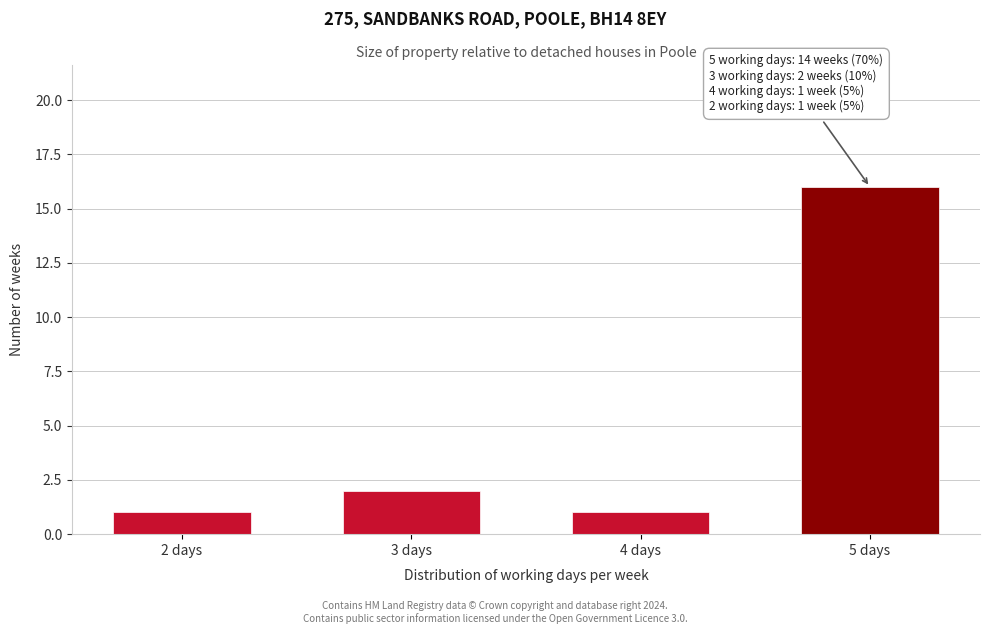

Reading left to right, what are all the values shown in this chart?

1	2	1	16